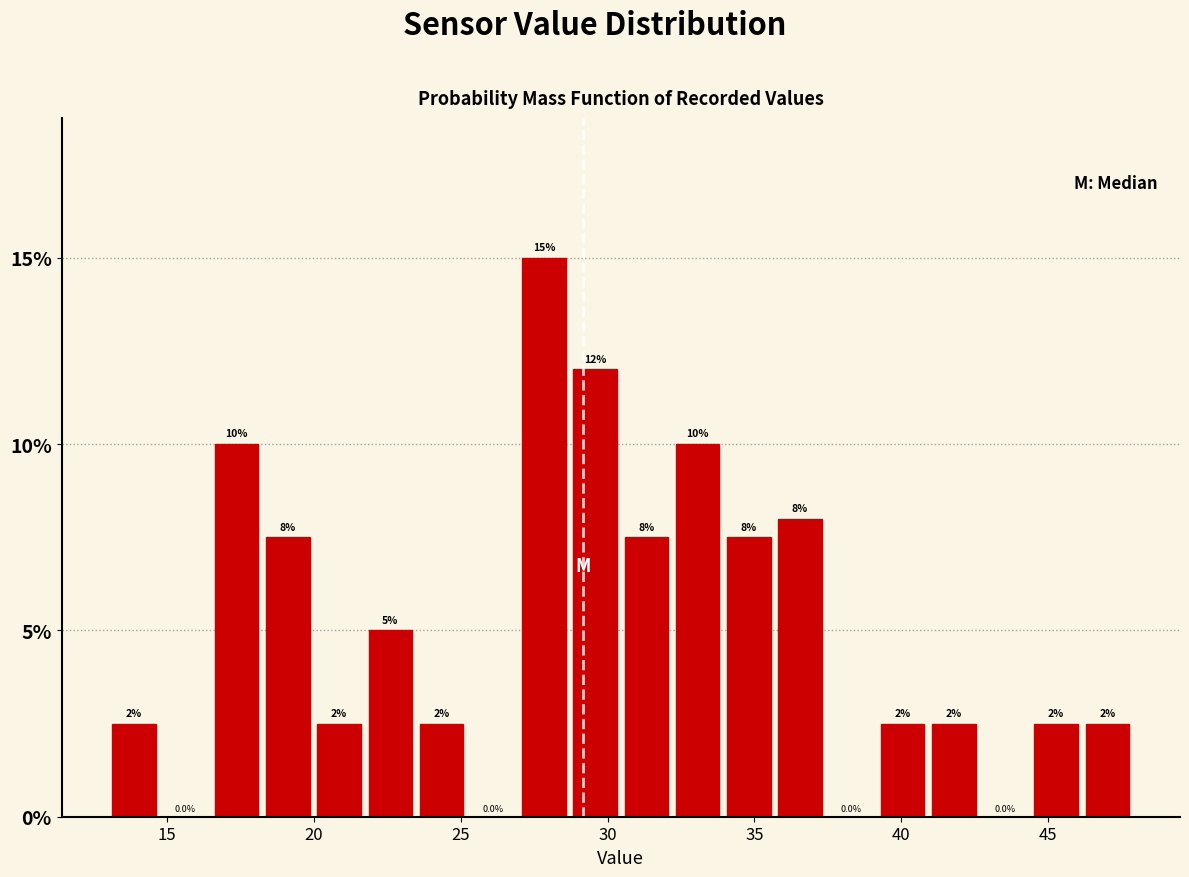

Around what value on the x-axis is the tallest bar? Give the approximate position of its centre, as read against the axis.

28.0